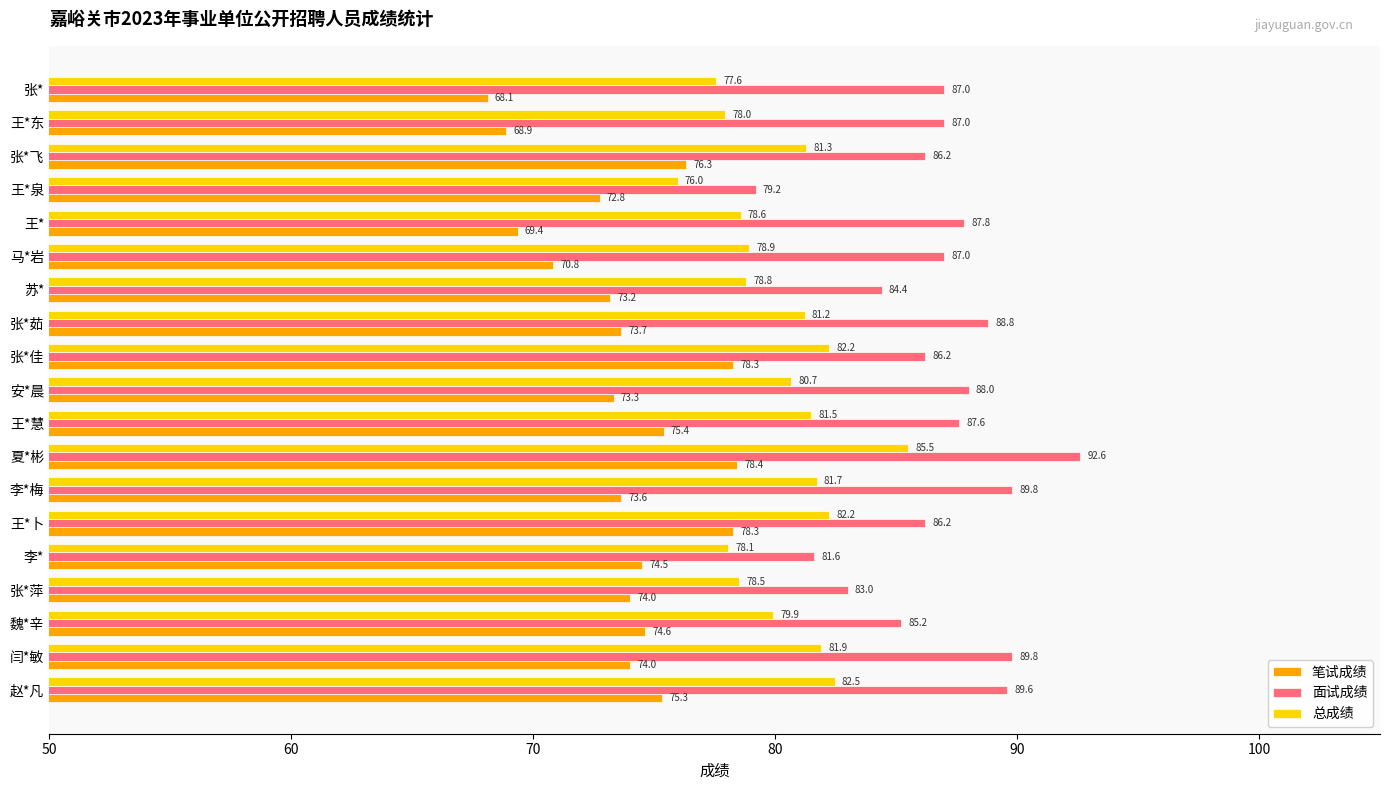

What is the minimum value shown in the chart?

68.1